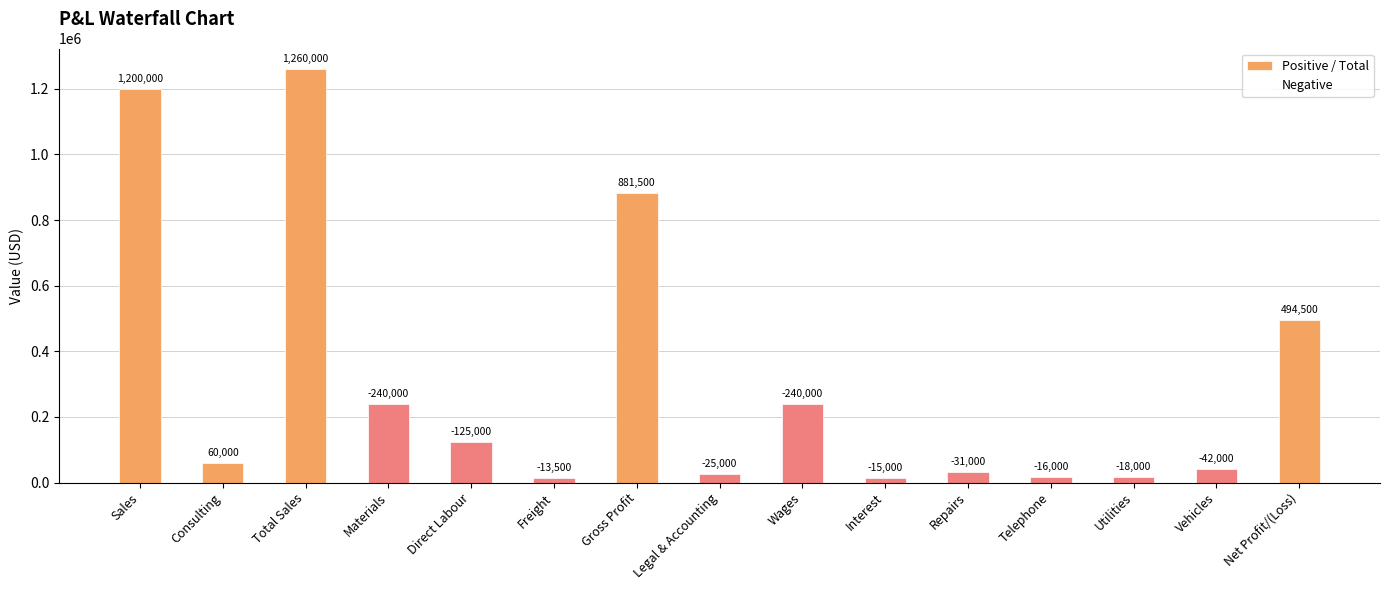

Reading left to right, extract all data points from this chart.

Positive / Total: 1200000	60000	1260000	0	0	0	881500	0	0	0	0	0	0	0	494500
Negative: 0	0	0	240000	125000	13500	0	25000	240000	15000	31000	16000	18000	42000	0